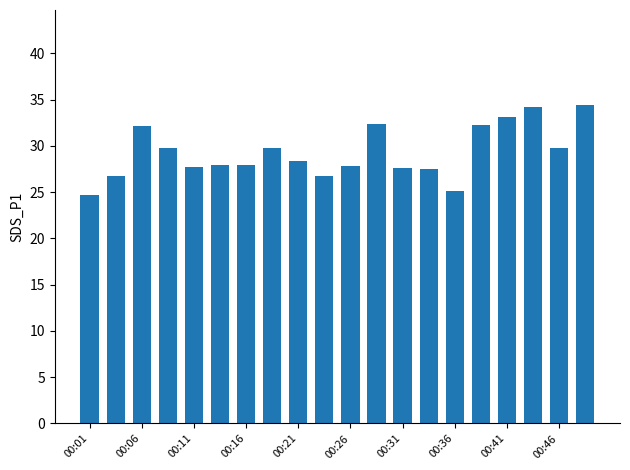

What is the greatest value displayed?

34.4